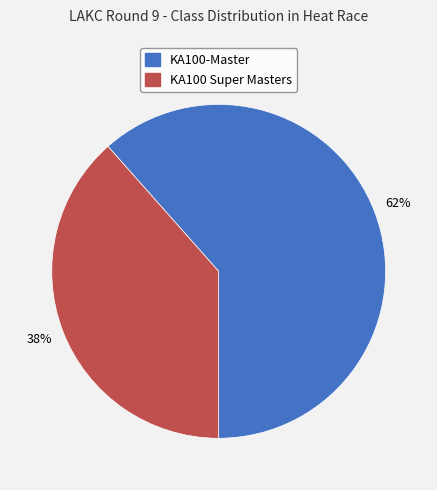

Combined, do KA100-Master and KA100 Super Masters account for over 50%?

Yes